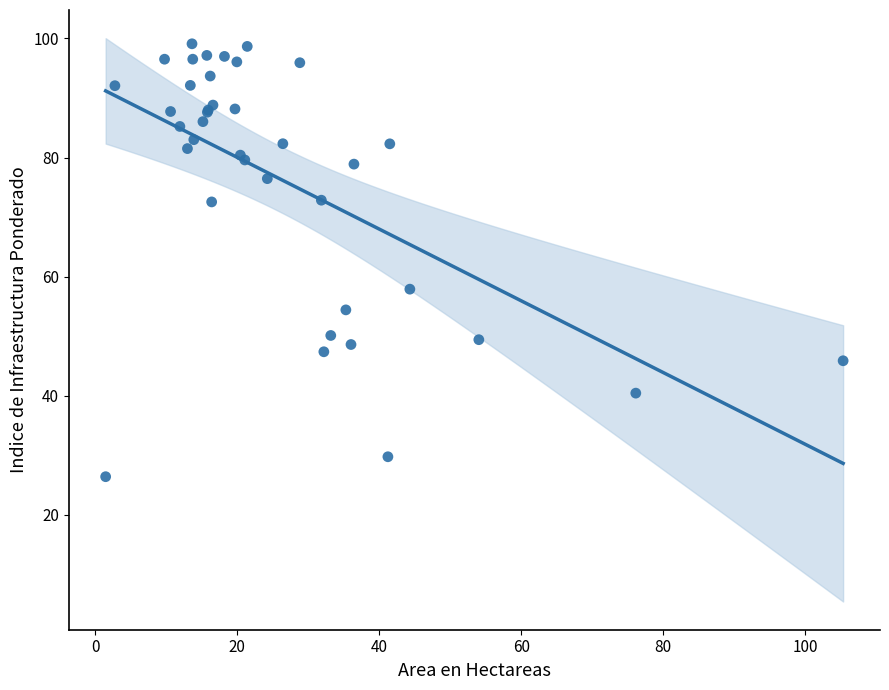

What Y value in the scatter plot is closest to 62?

57.9